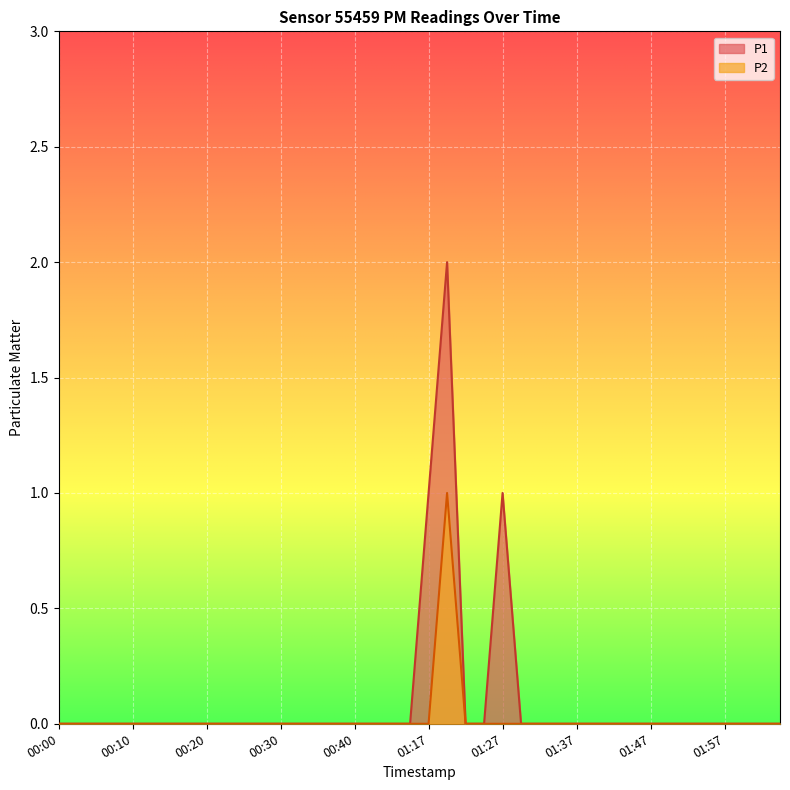

Which category has the highest value in the P2 series?

01:20